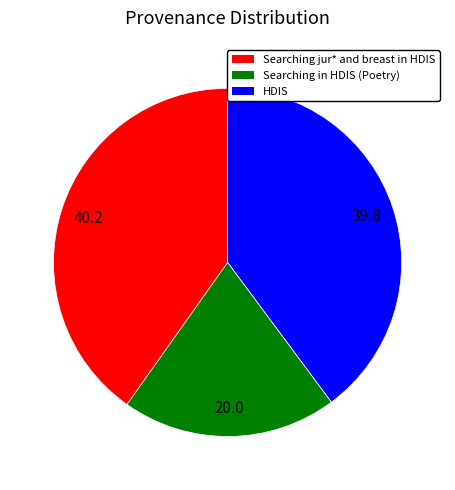

Does any single category account for the majority?

No